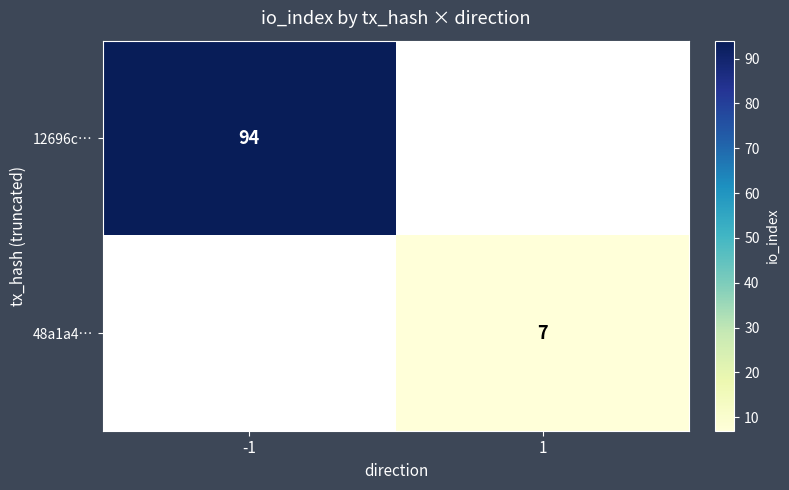

At how many categories does at least one series exceed 12?

1